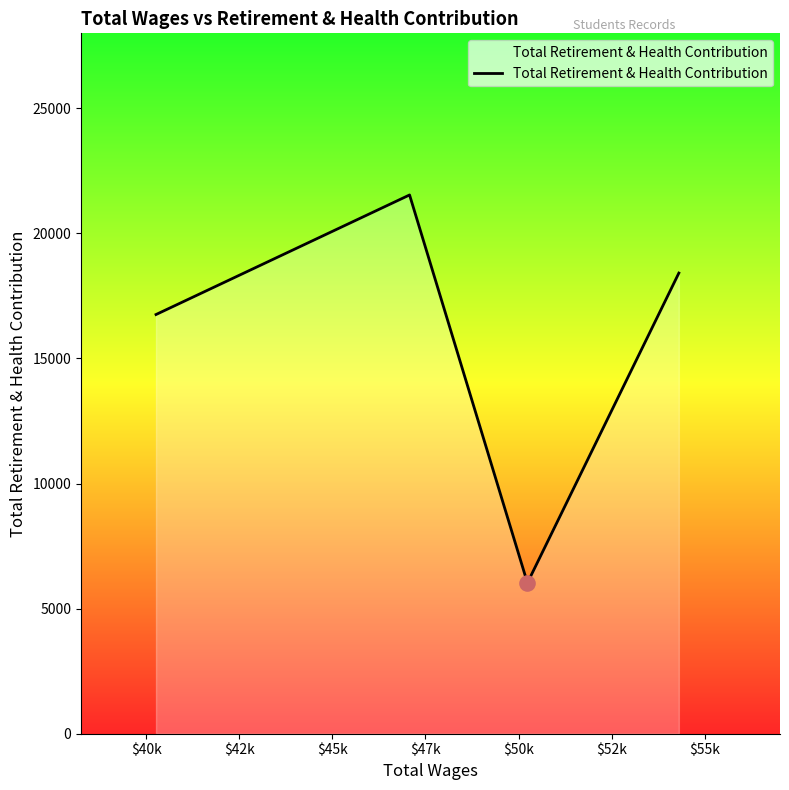

What is the difference between the maximum and second lowest values?

4779